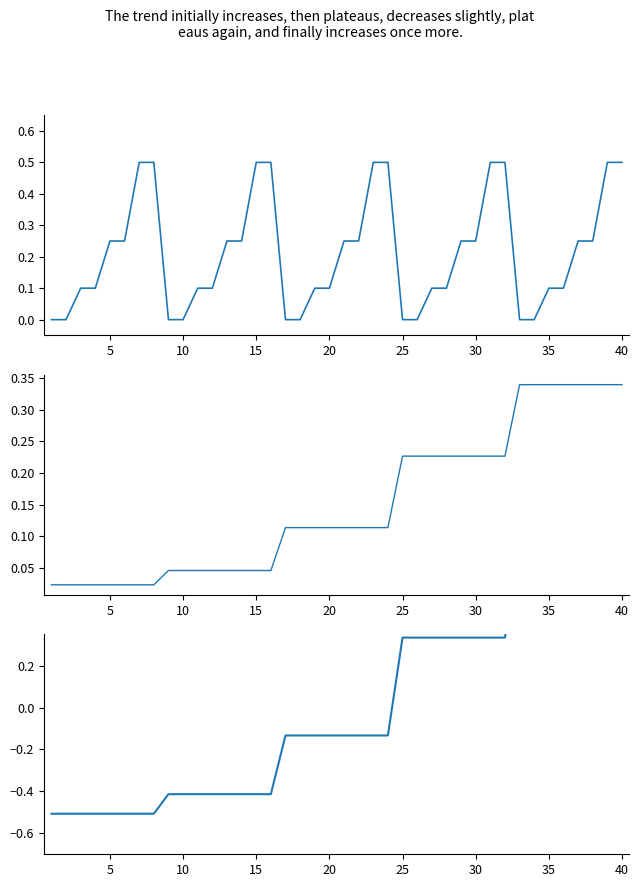

What is the average value of the Re (scaled) series?

0.1